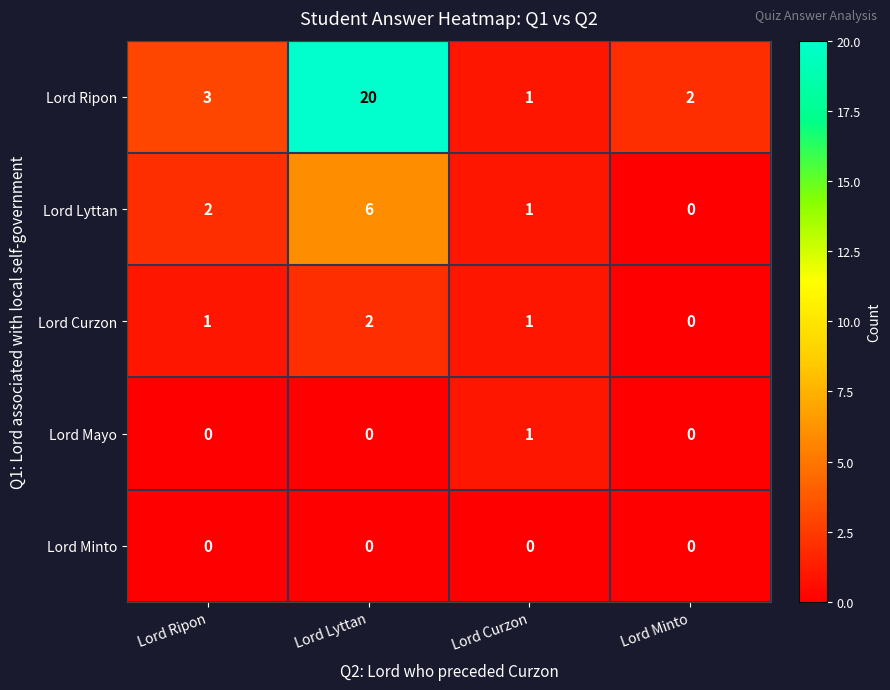

Which series has the widest spread of values?

Lord Ripon